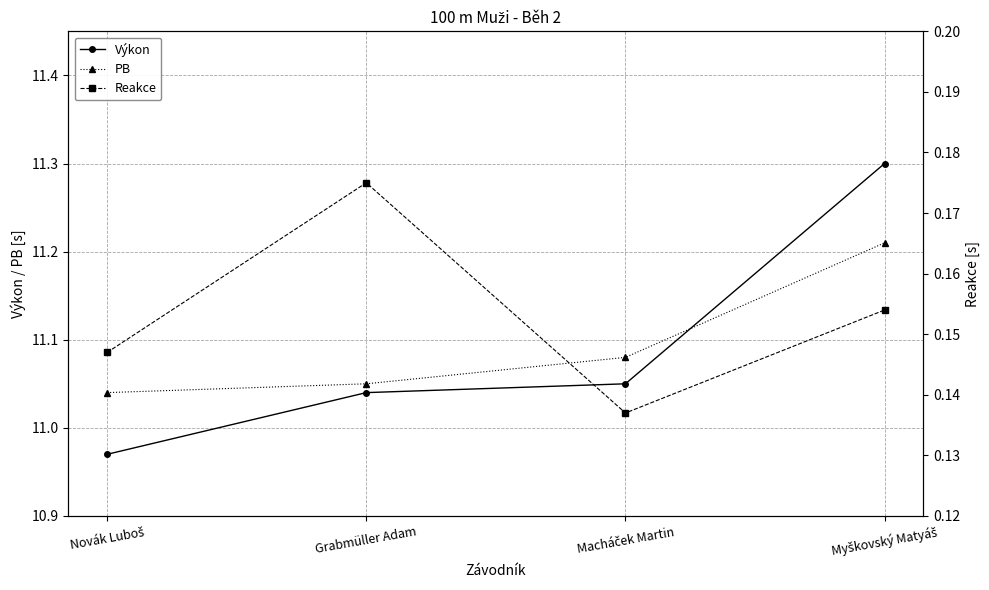

At which category is the sum across all series the highest?

Myškovský Matyáš